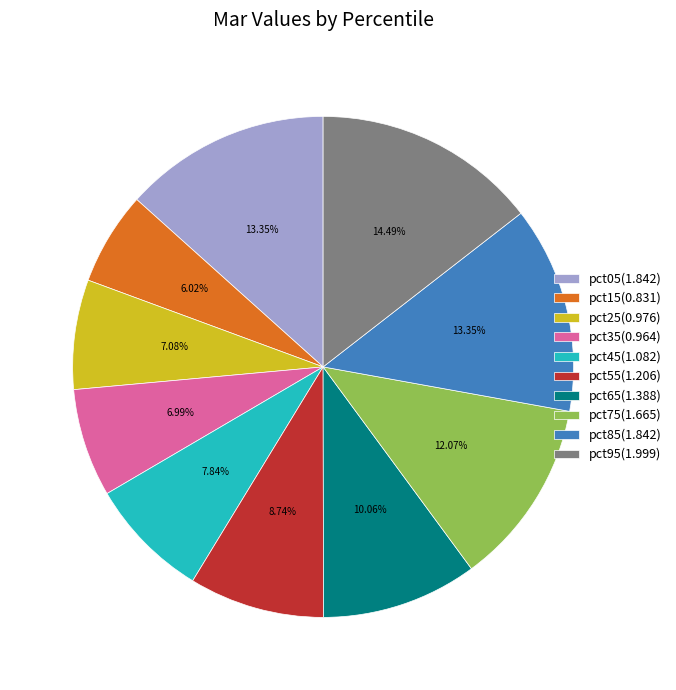

To the nearest percent, what is the average slice percentage?

10%